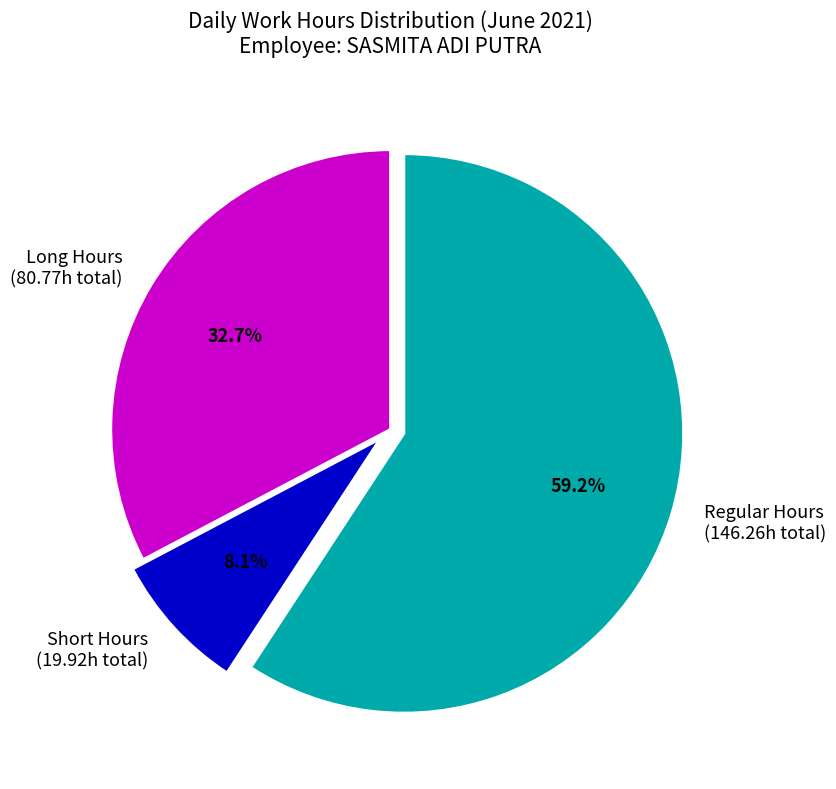

Rank the categories by value from lowest to highest.

Short Hours (19.92h total), Long Hours (80.77h total), Regular Hours (146.26h total)